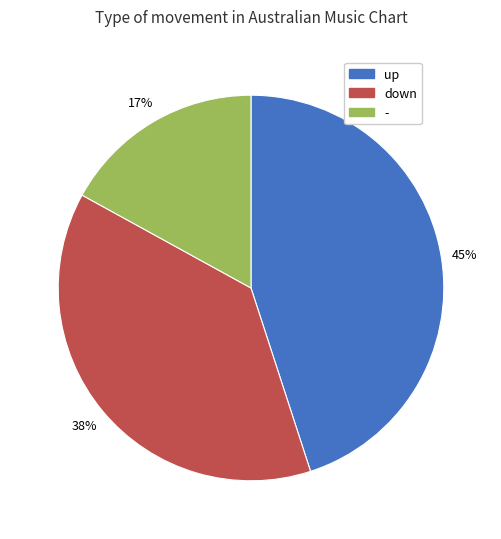

How many slices are in this pie chart?

3